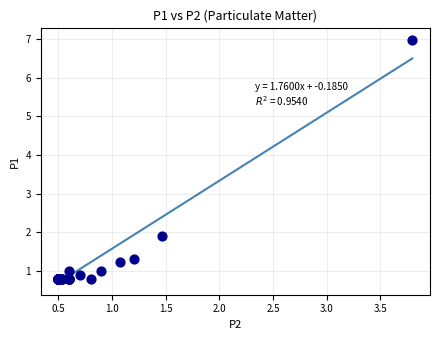

What Y value in the scatter plot is closest to 3?

1.9